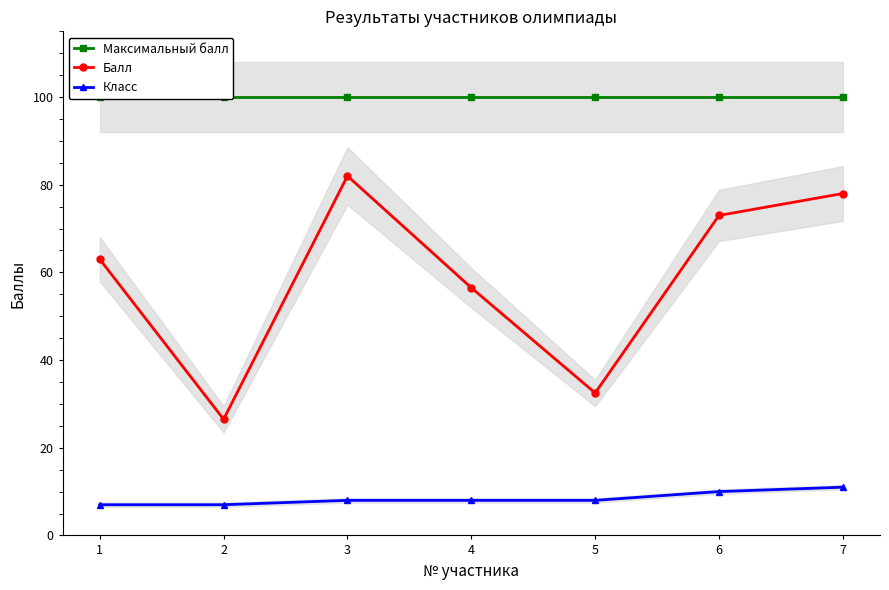

Count the number of categories in the chart.

7